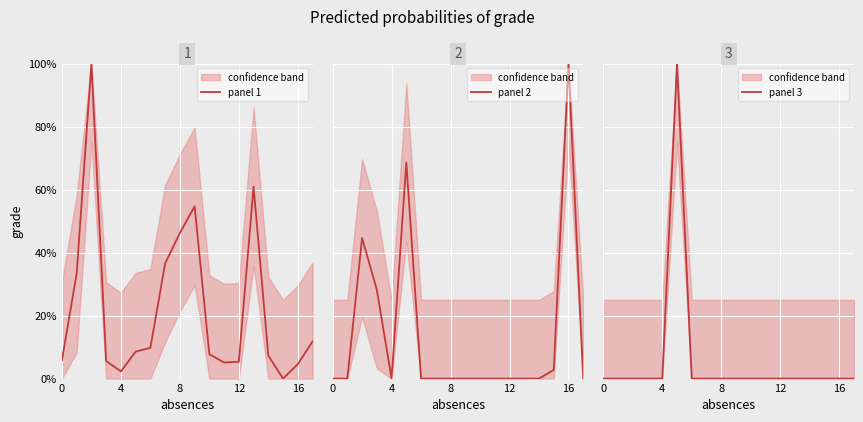

At 13, list the series in order from smallest to largest.

panel 2, panel 3, panel 1